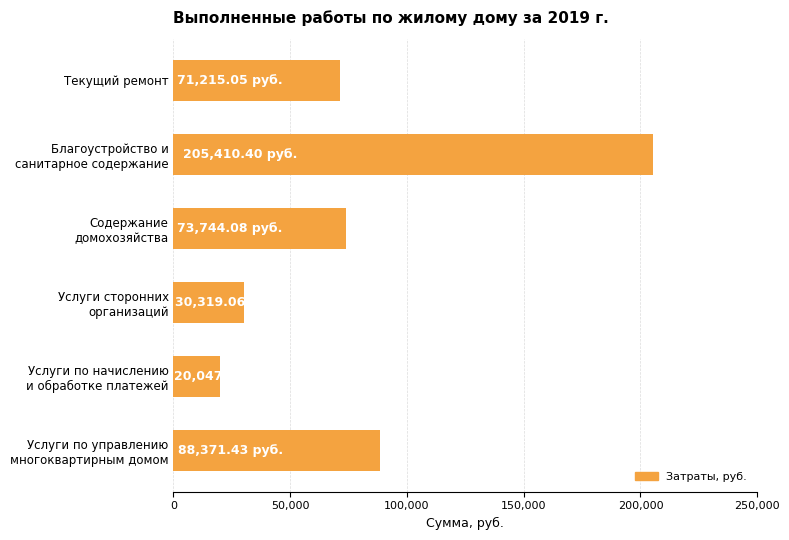

What is the label of the 1st bar from the top?

Текущий ремонт